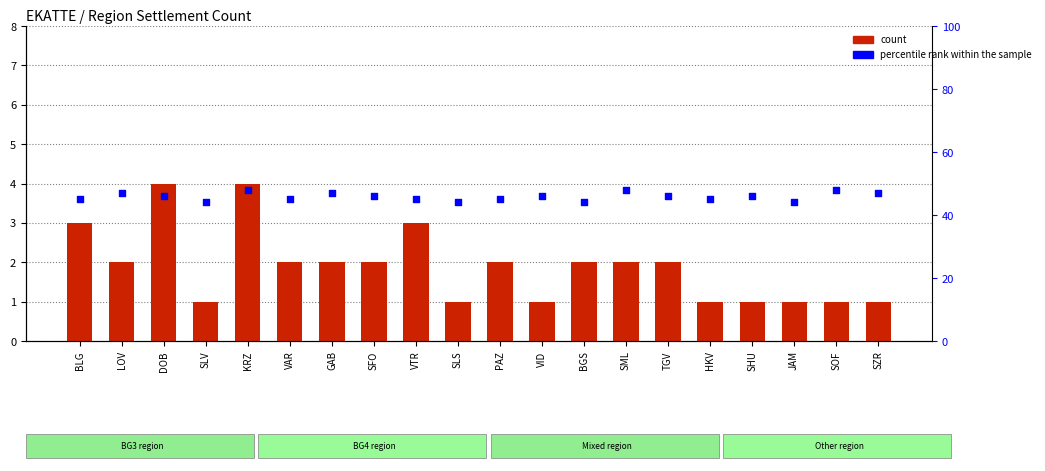

Which series has the largest total across all categories?

percentile rank within the sample